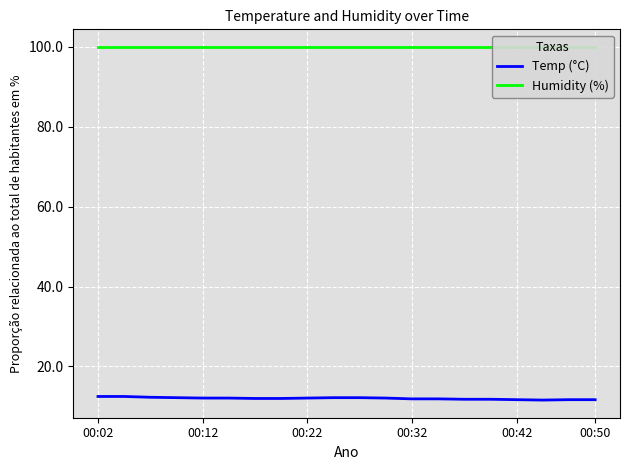

The Temp (°C) series shows 11.7 at 00:50. True or false?

True